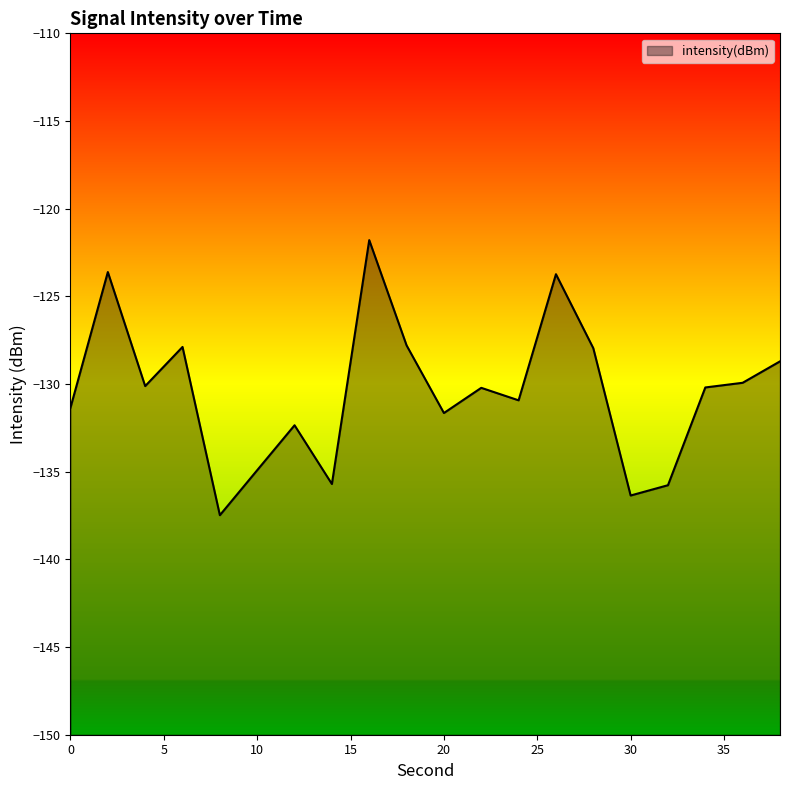

The chart shows a value of -212.4 at 28. True or false?

False